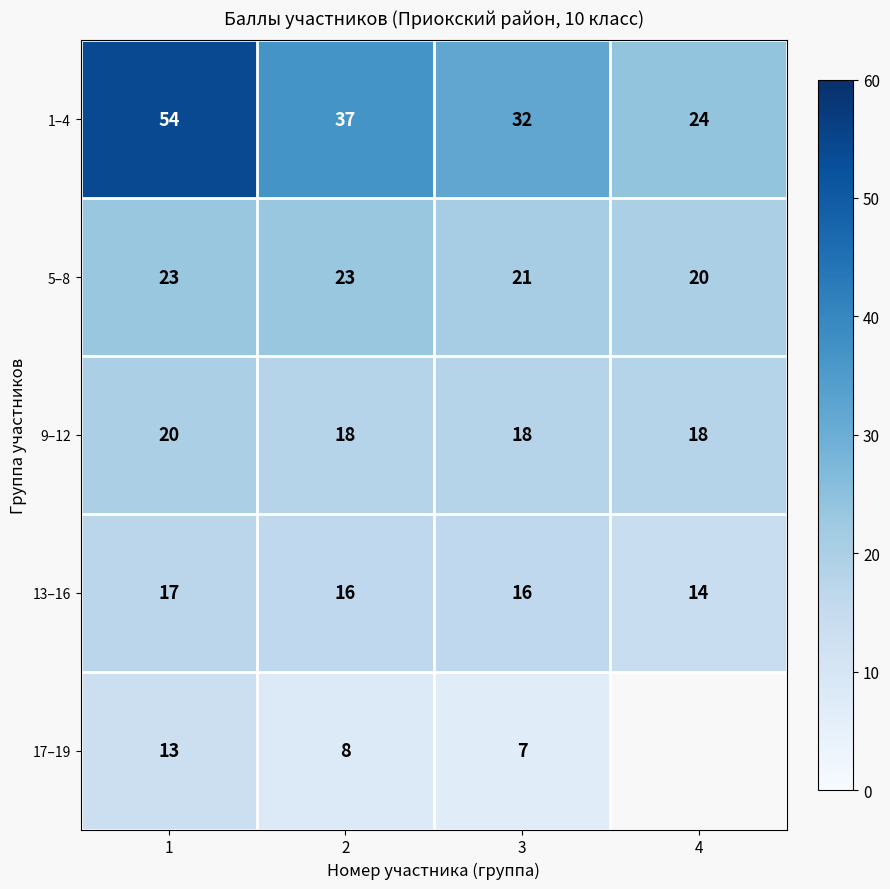

What is the difference between the highest and lowest values at 1?

41